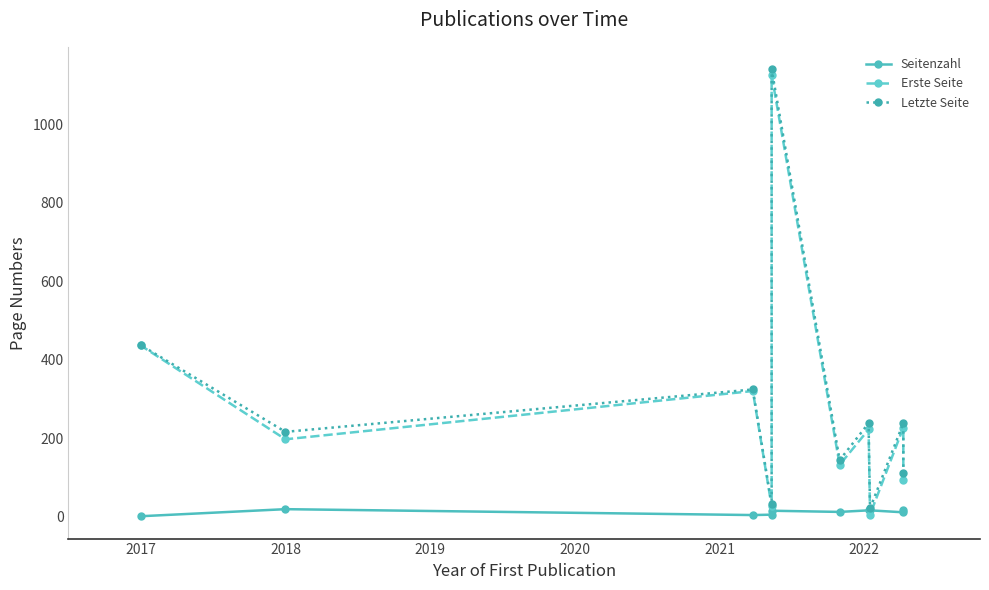

At which category is the sum across all series the highest?

2021